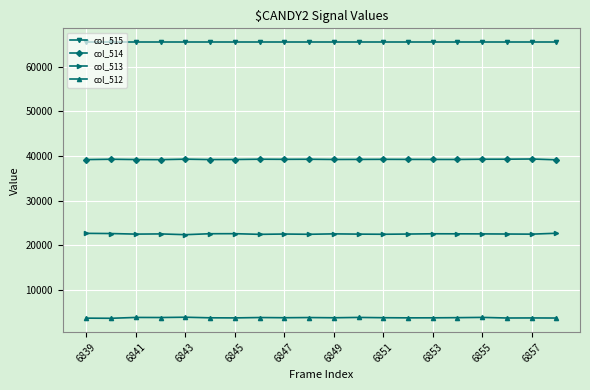

What is the maximum value for col_515?

65535